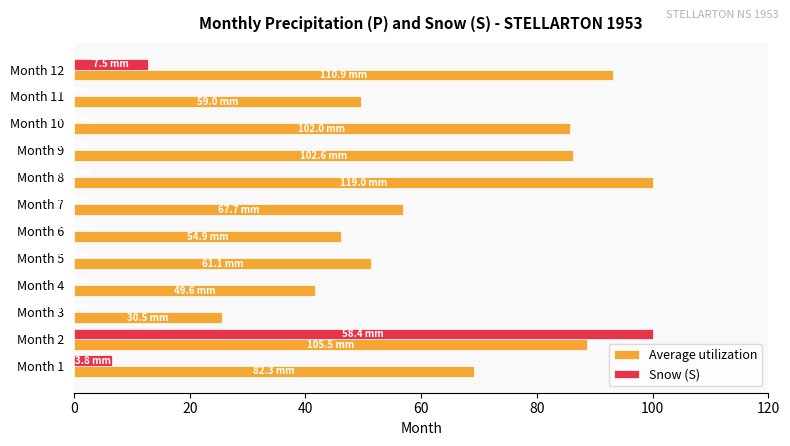

What is the sum of all Snow (S) values?

119.3